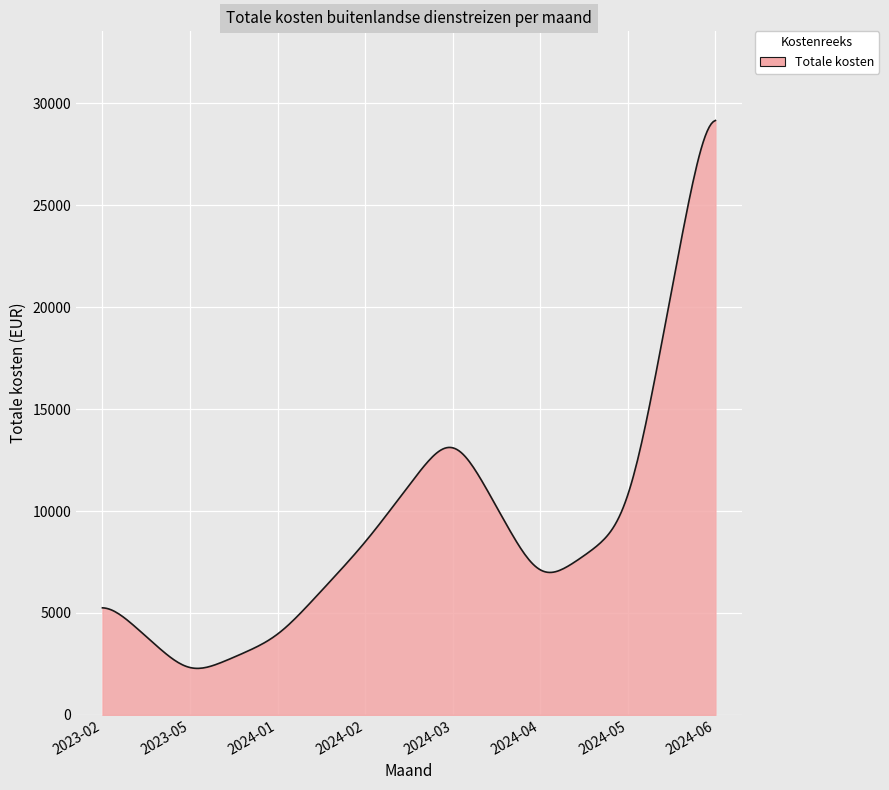

Does the chart display data point markers on the line(s)?

No